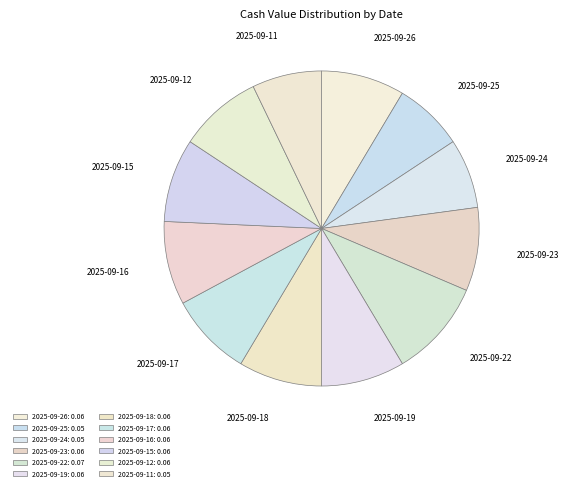

Does any single category account for the majority?

No